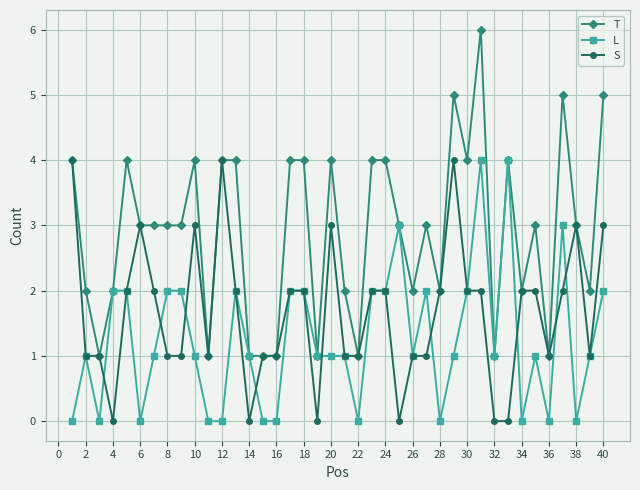

What is the maximum value shown in the chart?

6